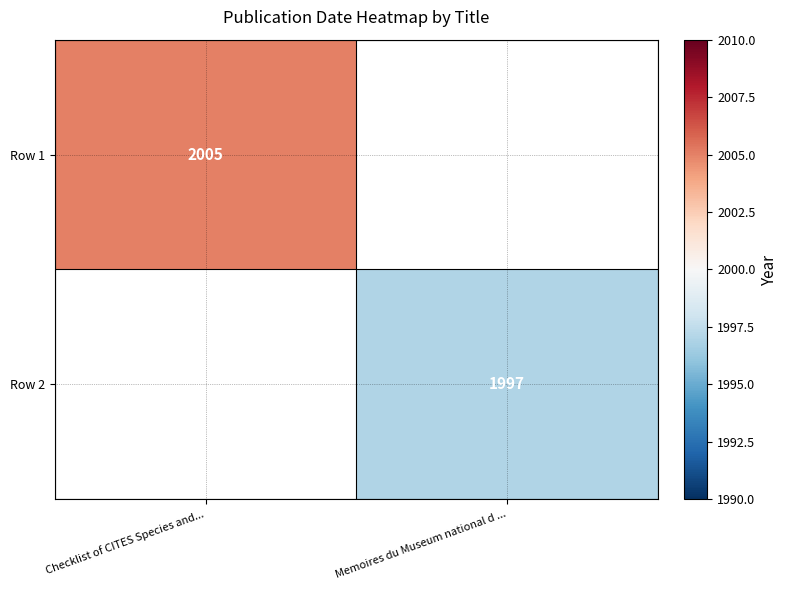

The Row 2 series shows 1997 at Memoires du Museum national d .... True or false?

True